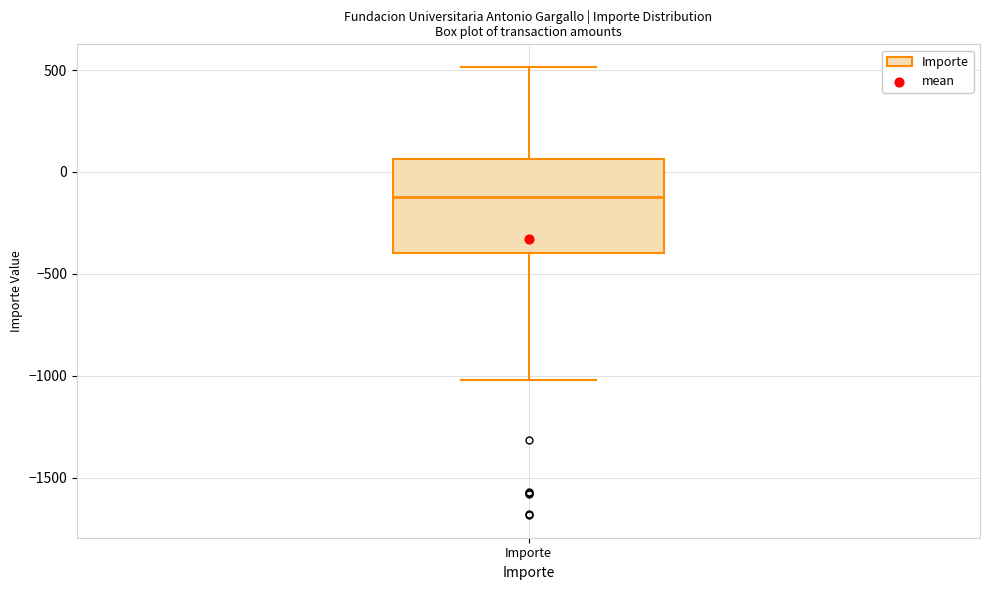

Transcribe this box plot: give where the median line is, the range the box spans, and where the two whiskers end, as read against the y-axis. The values are not printed on the chart, so give them approximately, as read against the axis.

median -100, box -400 to 50, whiskers -1000 to 500